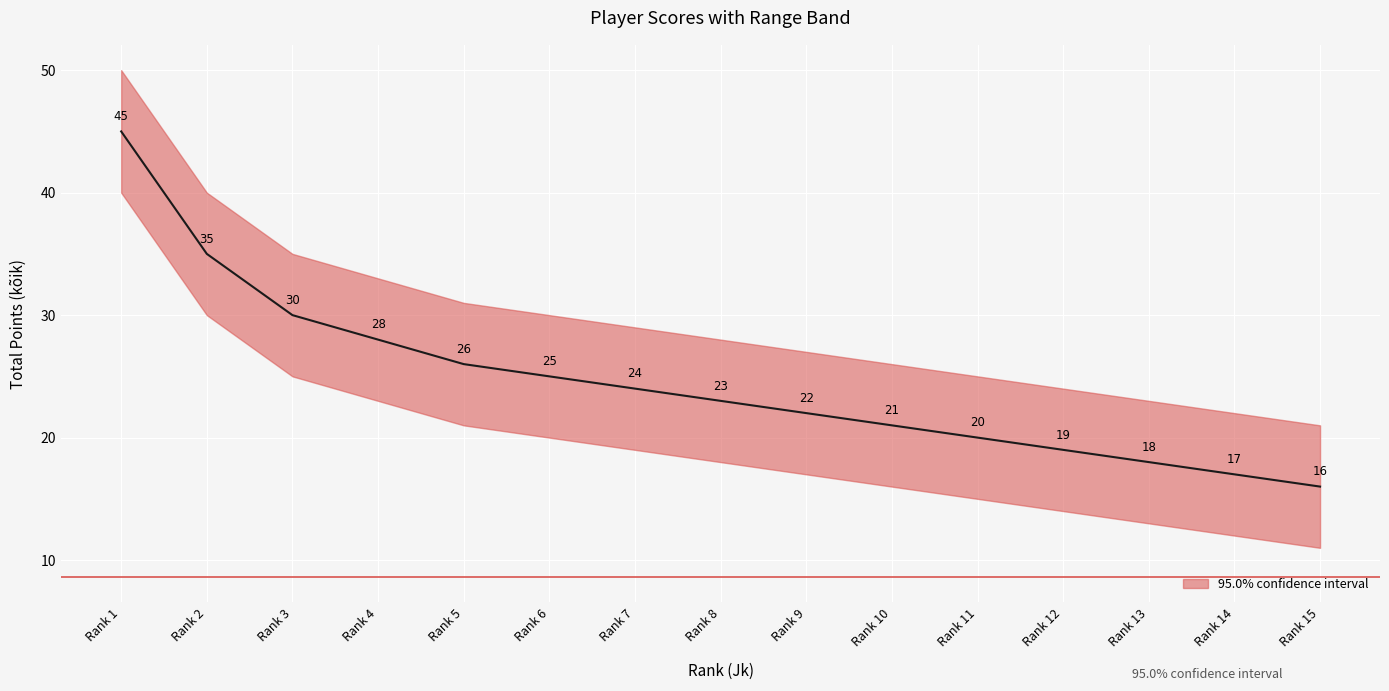

At which label is the value closest to 30?

Rank 3